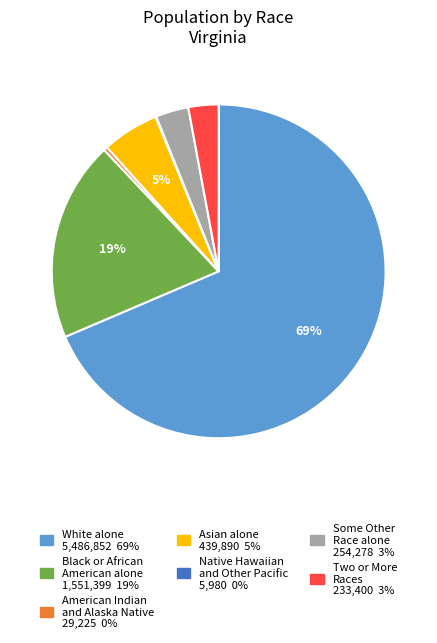

Is it true that Asian alone is 1% of the pie?

False